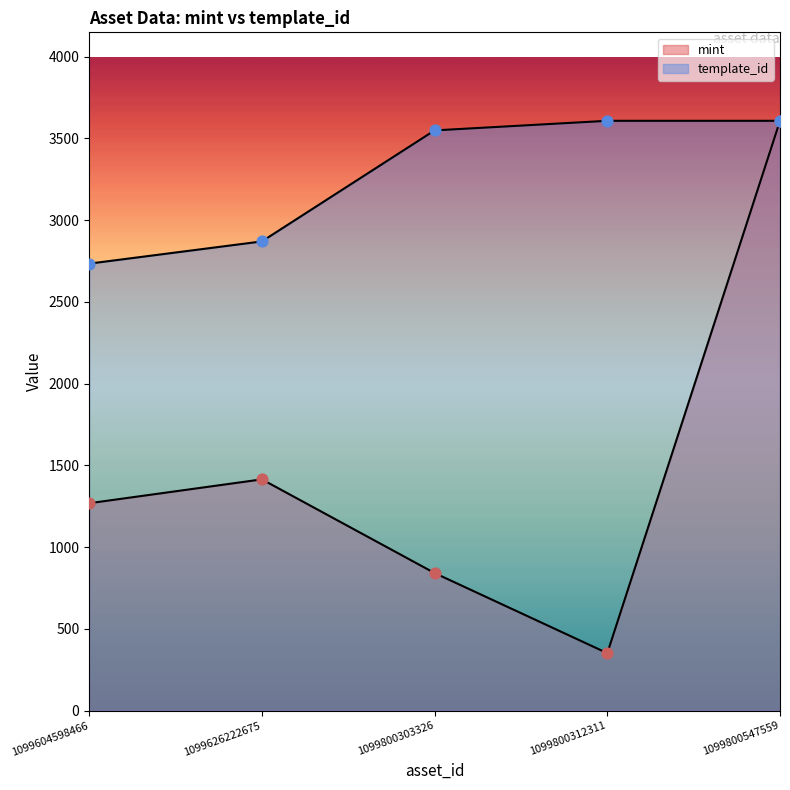

What are all the series names shown in the legend?

mint, template_id